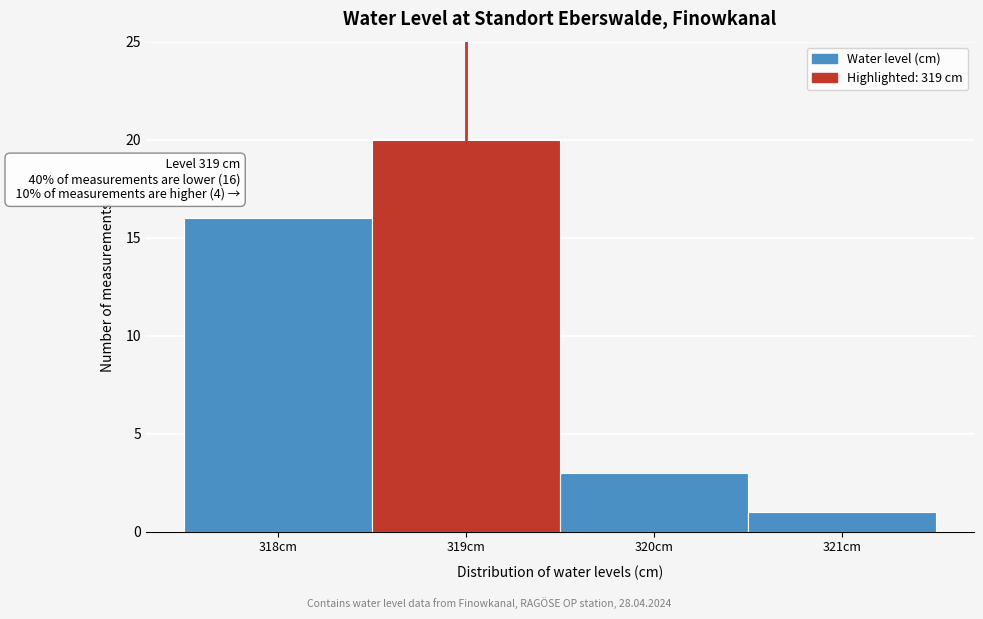

Over which range of the x-axis is the bar tallest?

318.5 to 319.5